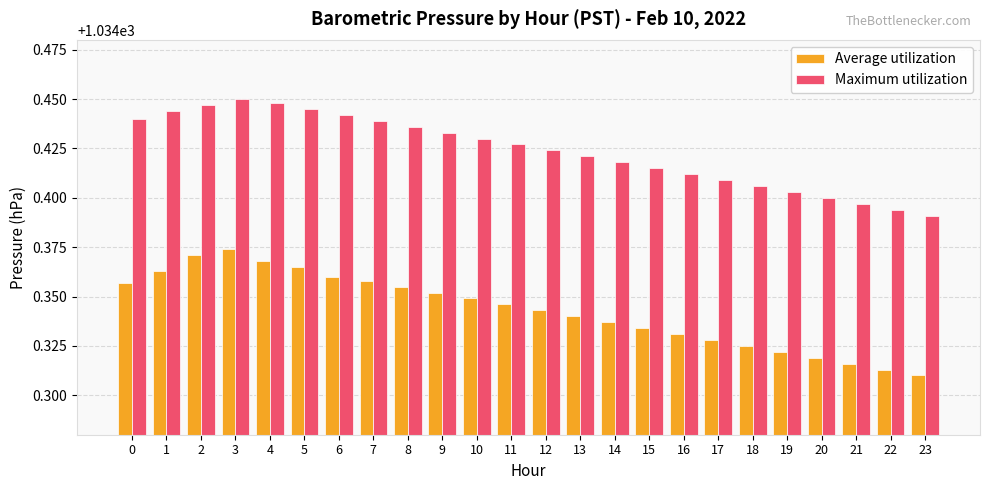

What are all the series names shown in the legend?

Average utilization, Maximum utilization